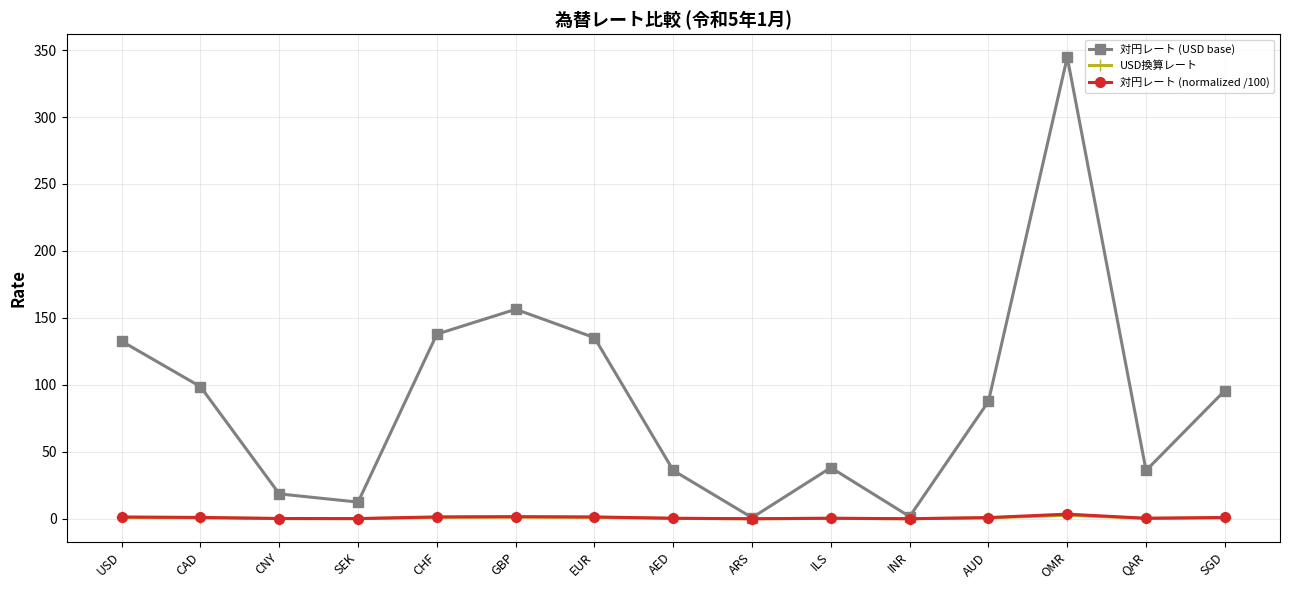

Which series has the largest range (max minus min)?

対円レート (USD base)